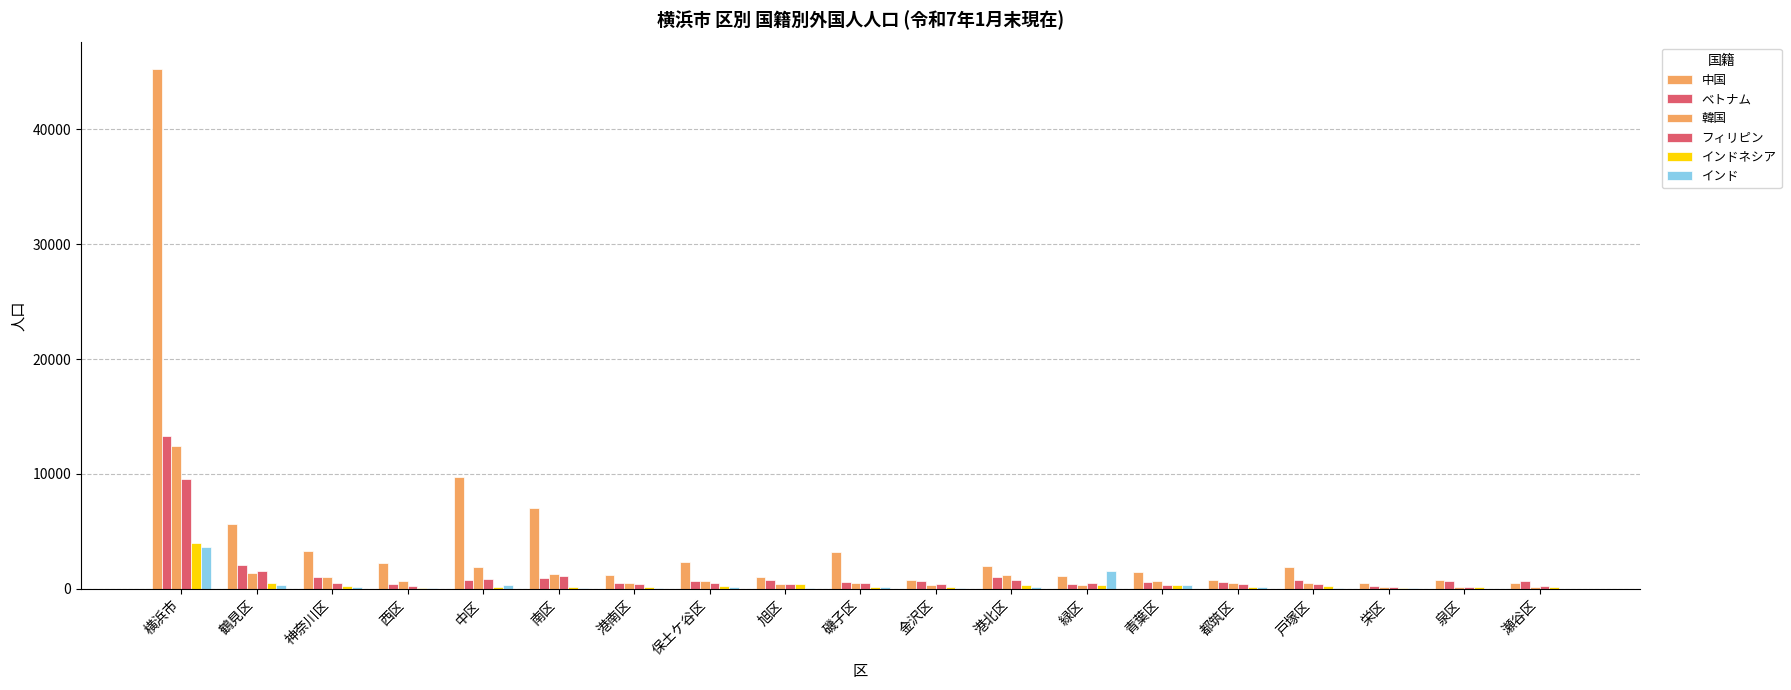

How many groups of bars are there?

19